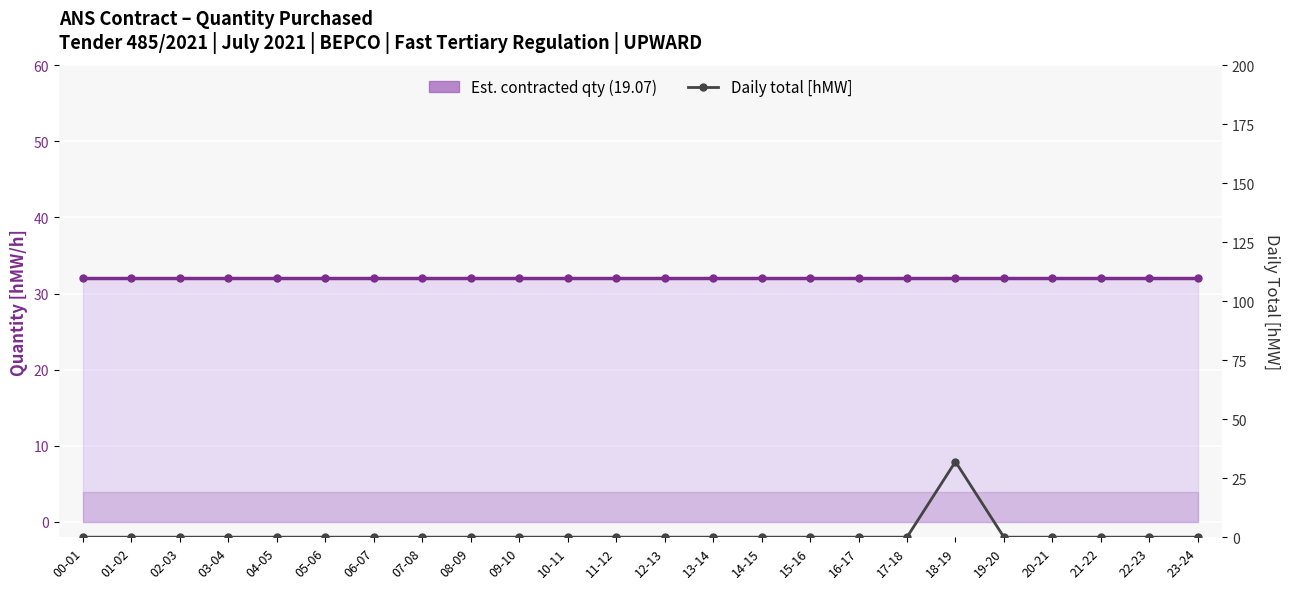

Which series has the widest spread of values?

Daily total [hMW]